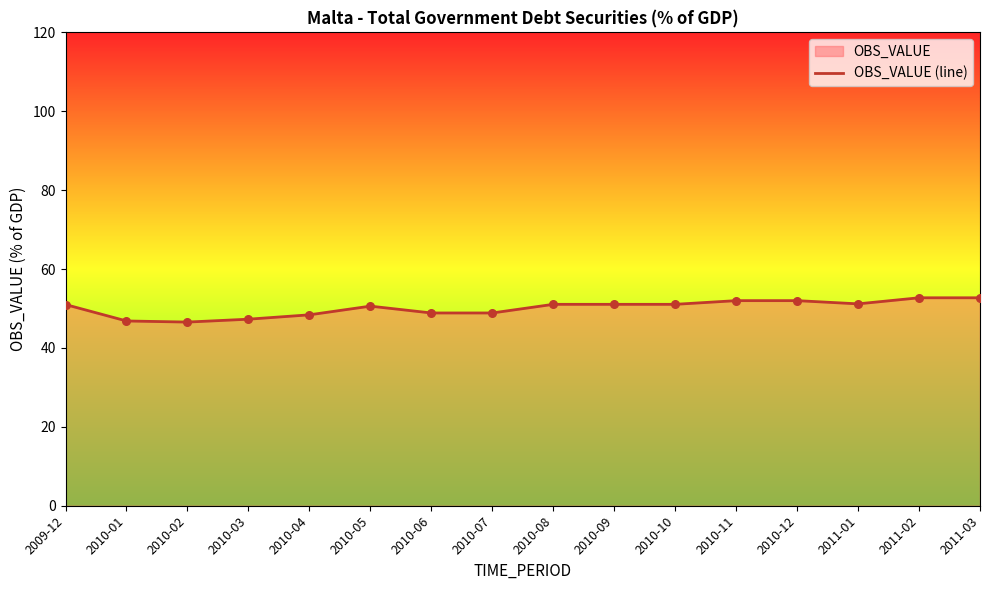

What is the ratio of the value at 2010-10 to the value at 2009-12?

1.0